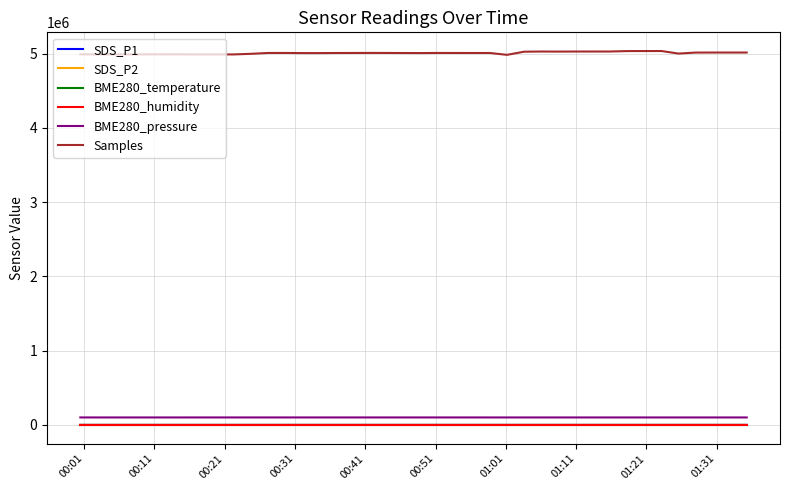

Which series has the largest total across all categories?

Samples